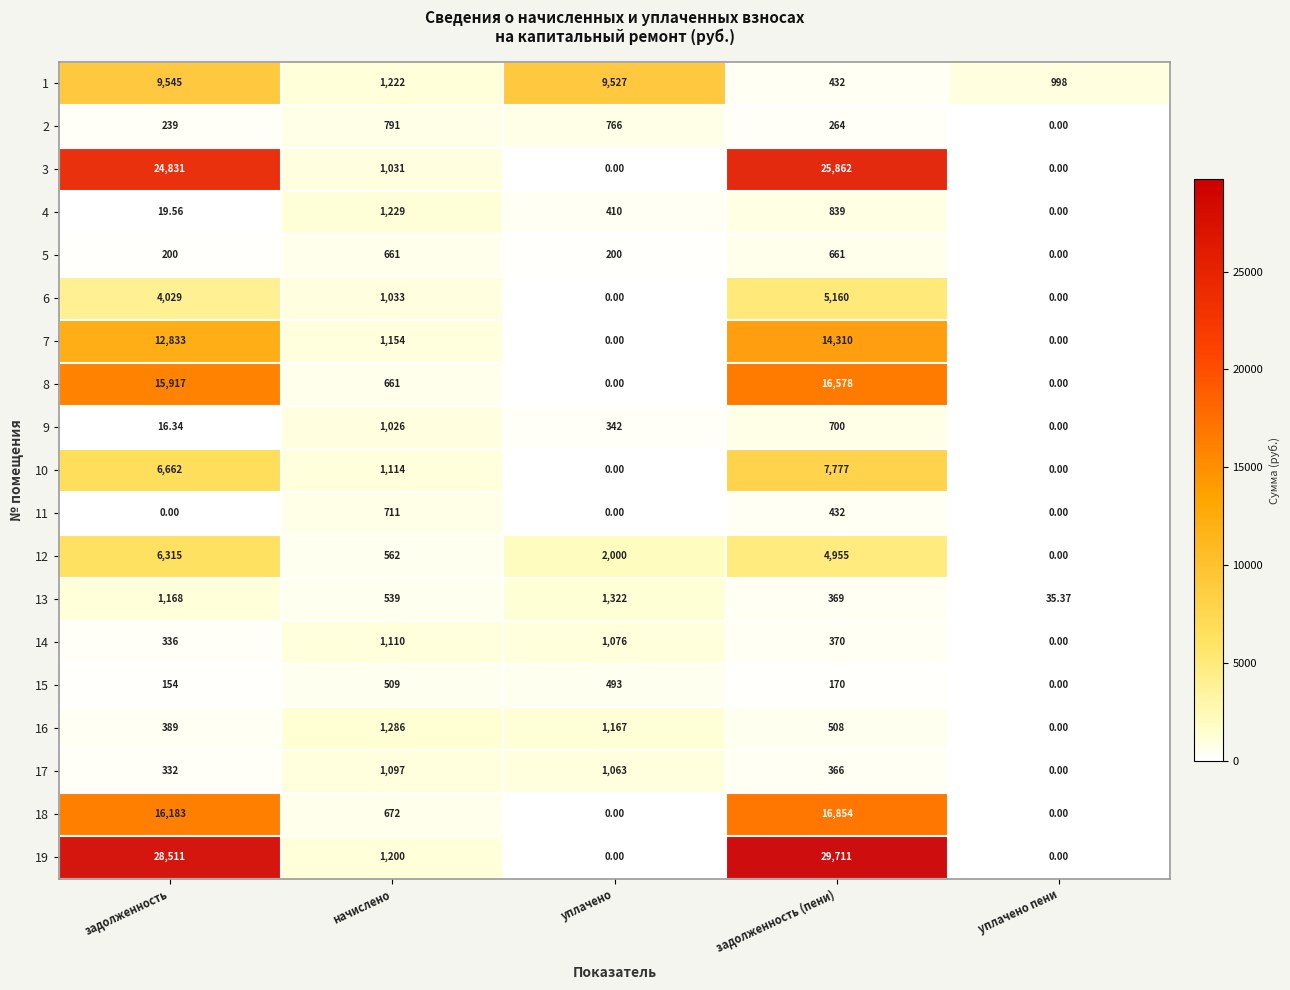

Which series changed the most between начислено and задолженность (пени)?

19